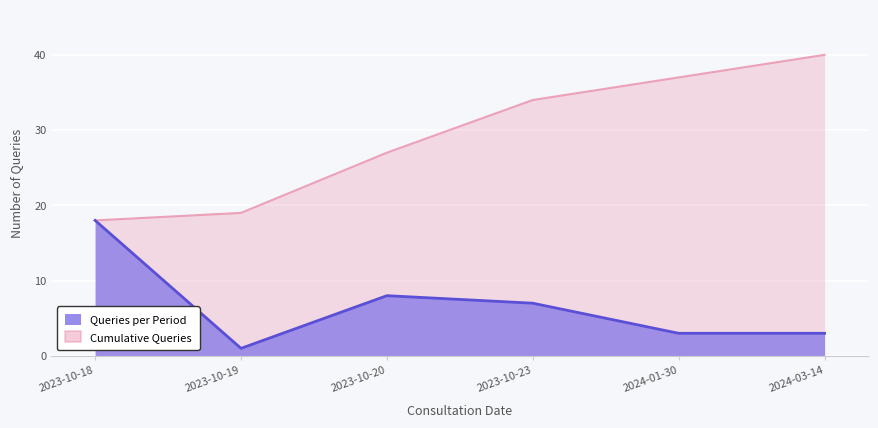

At which category does Queries per Period reach its first local peak?

2023-10-20